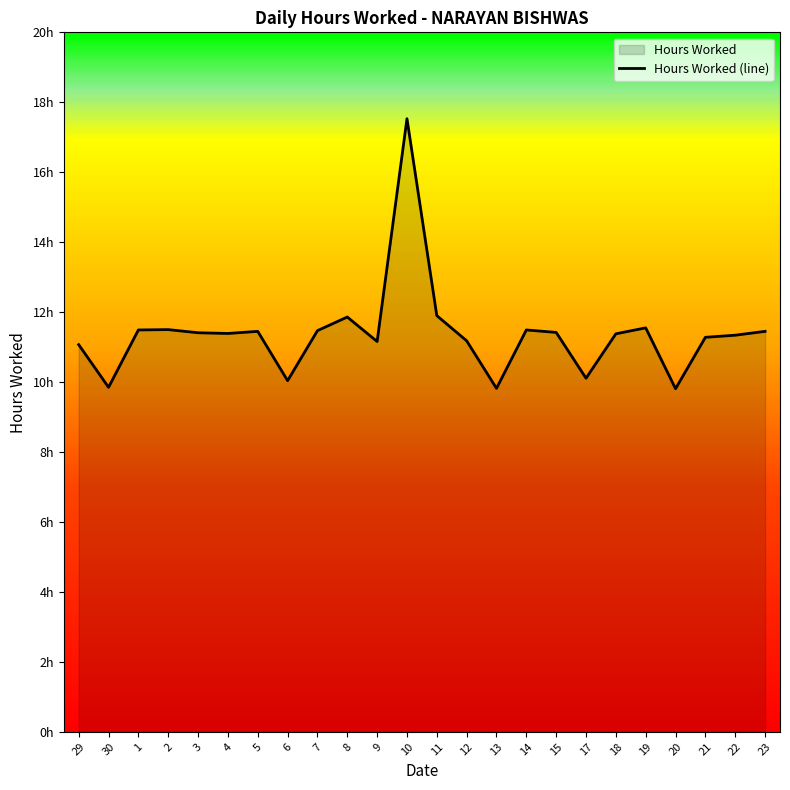

What is the sum of all values?

272.9